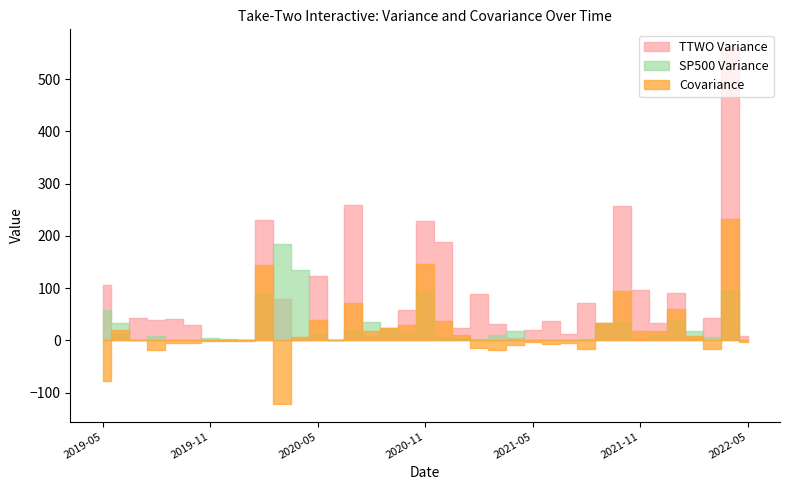

How many distinct data groups are displayed?

3